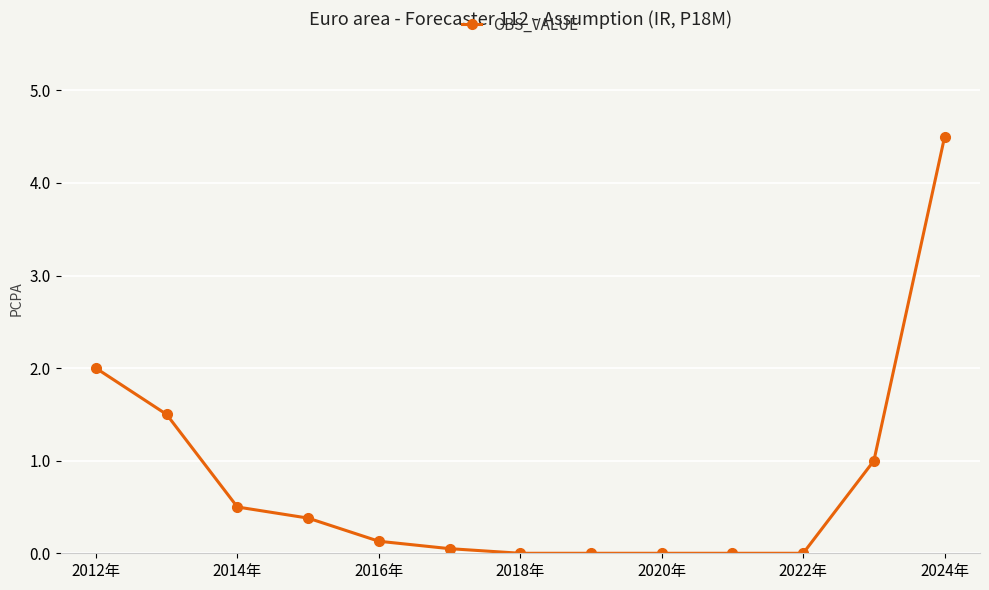

What is the maximum value shown in the chart?

4.5